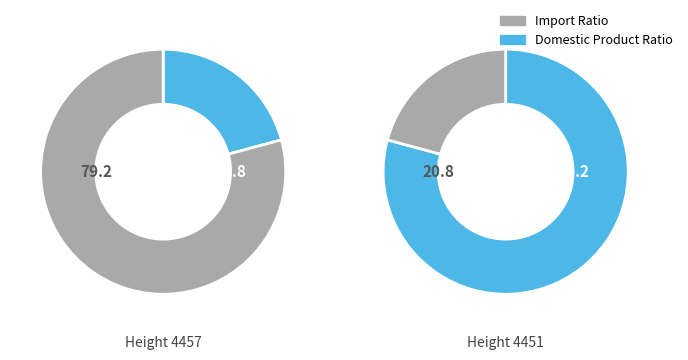

What percentage is the 4457 slice, to the nearest percent?

21%